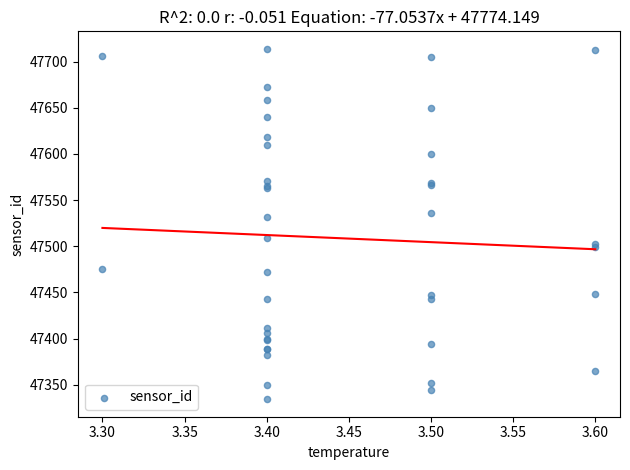

What Y value in the scatter plot is closest to 47524?

47531.7